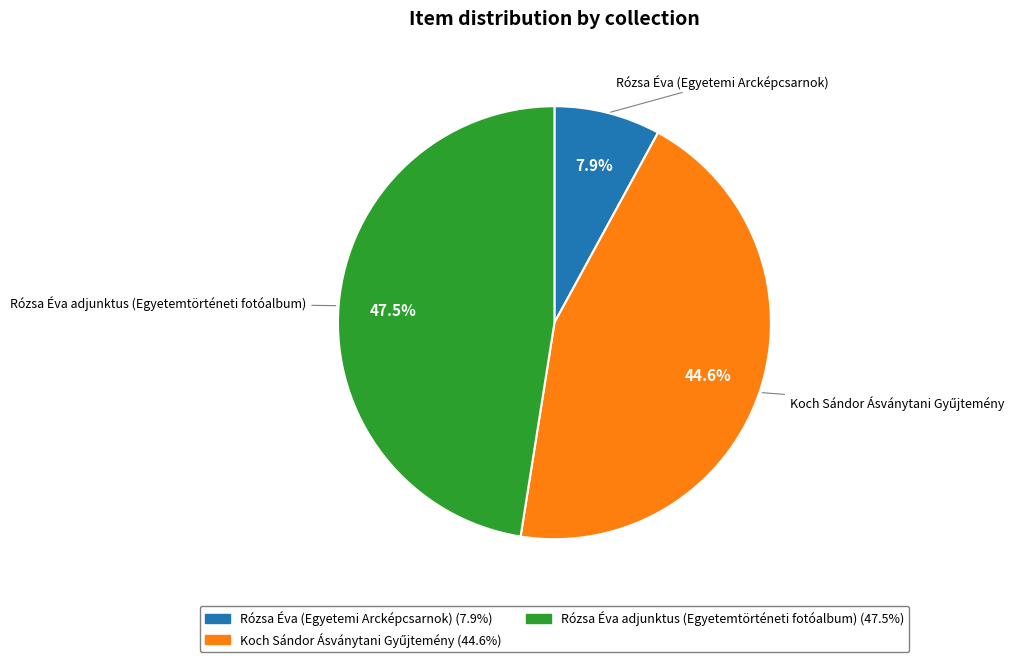

How many segments does this pie chart have?

3